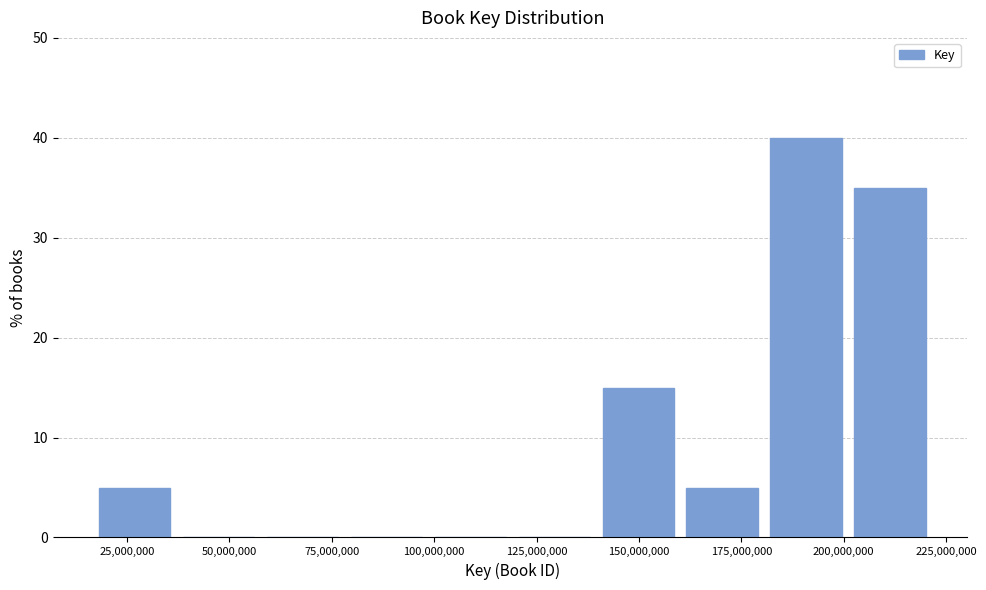

Over which range of the x-axis is the bar tallest?

180000000 to 200000000